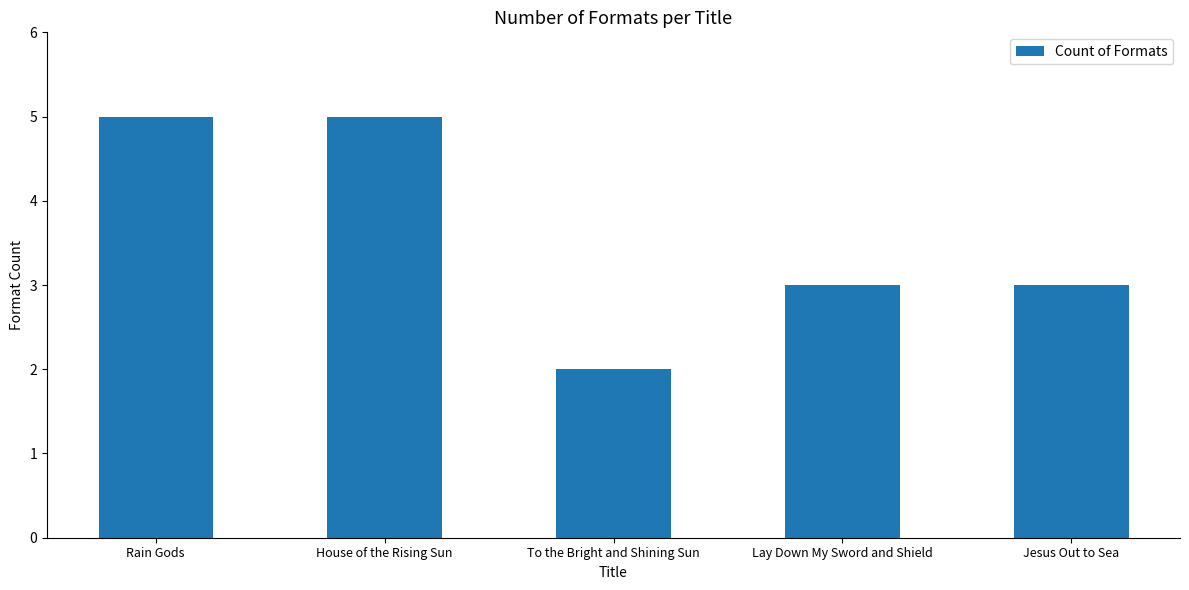

What is the greatest value displayed?

5